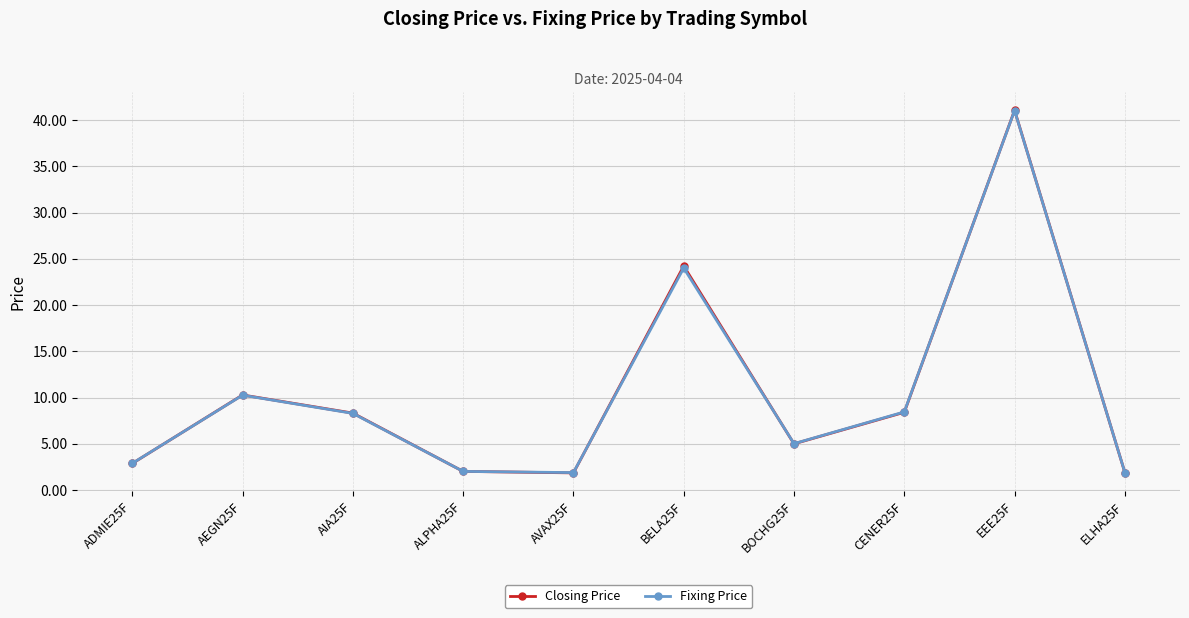

What is the difference between the maximum and minimum values in the Fixing Price series?

39.1